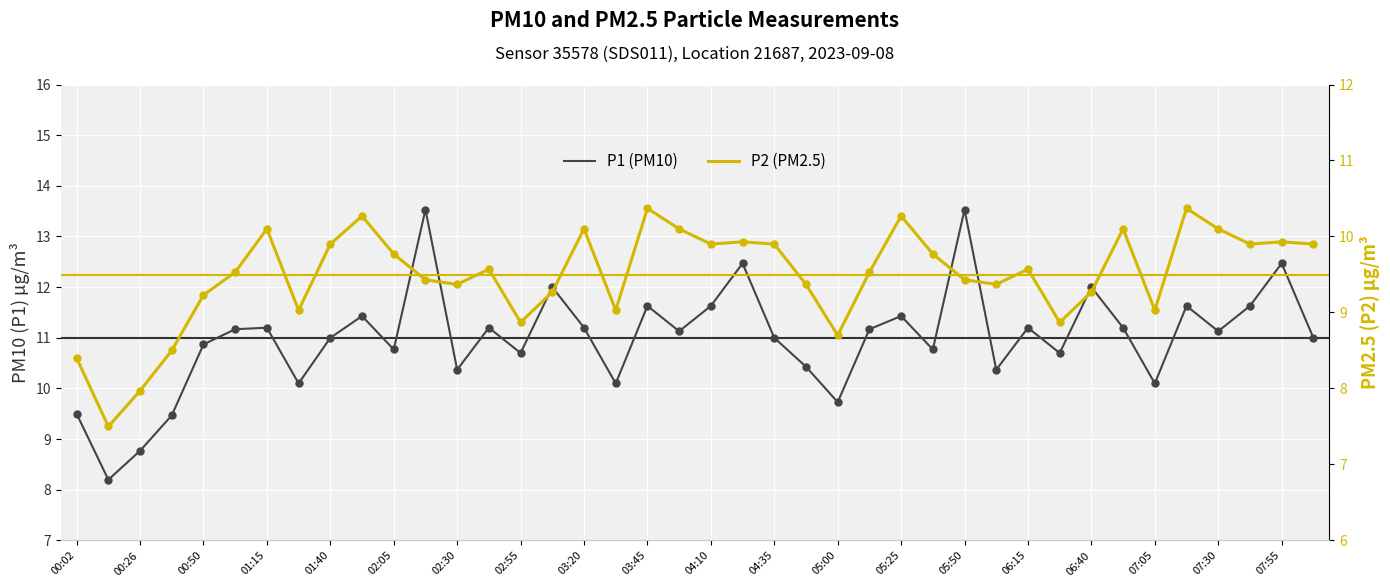

At how many categories does at least one series exceed 7?

40